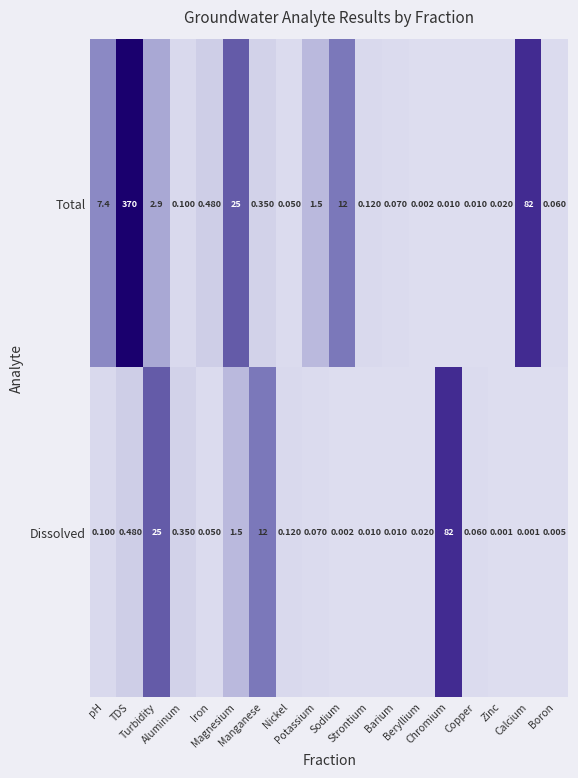

List the series in order of their peak value, highest first.

Total, Dissolved